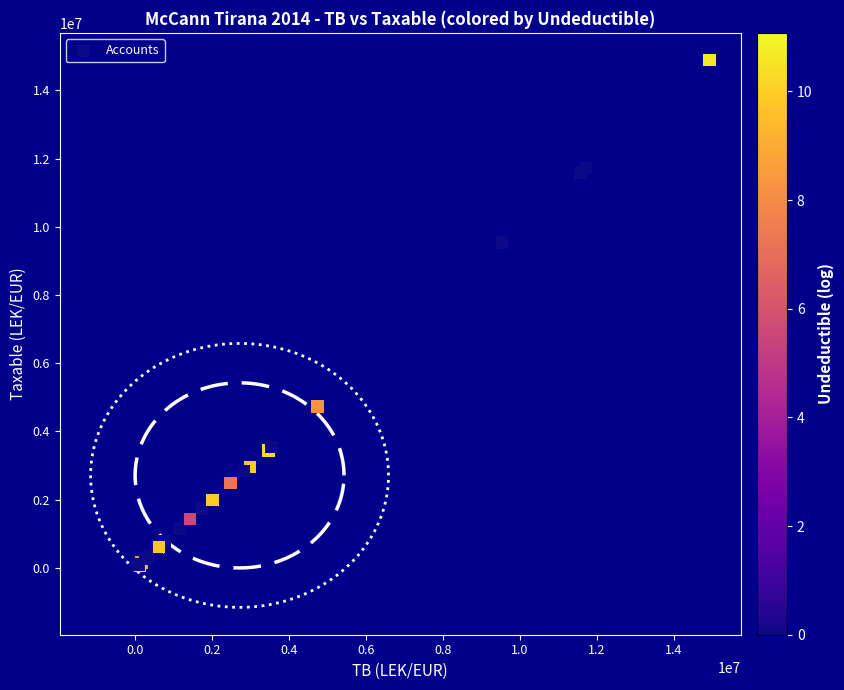

What Y value in the scatter plot is closest to 7474794?

9536057.6